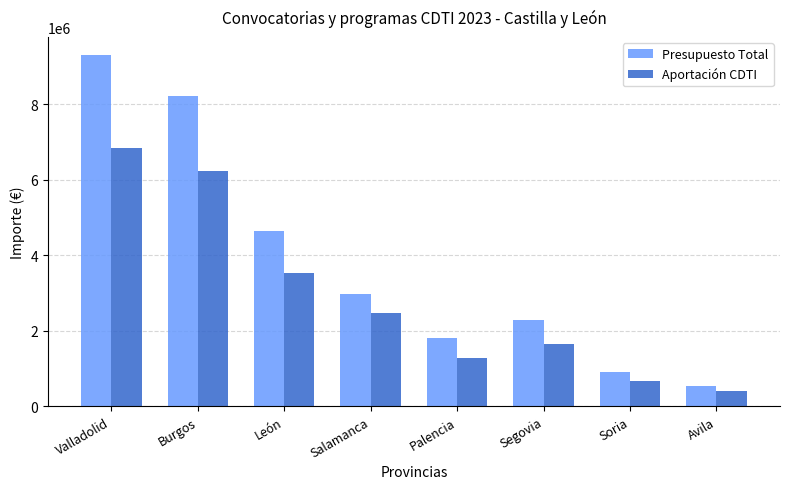

How many bars are there in total?

16